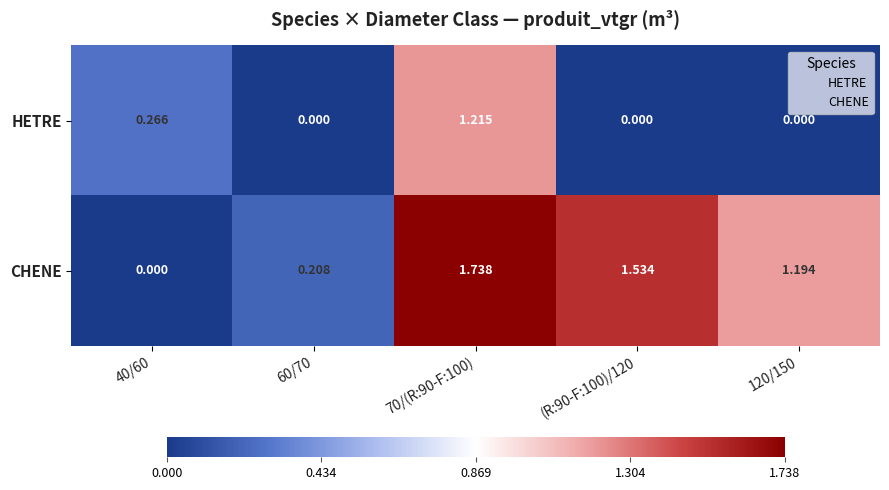

At how many categories does at least one series exceed 1?

3